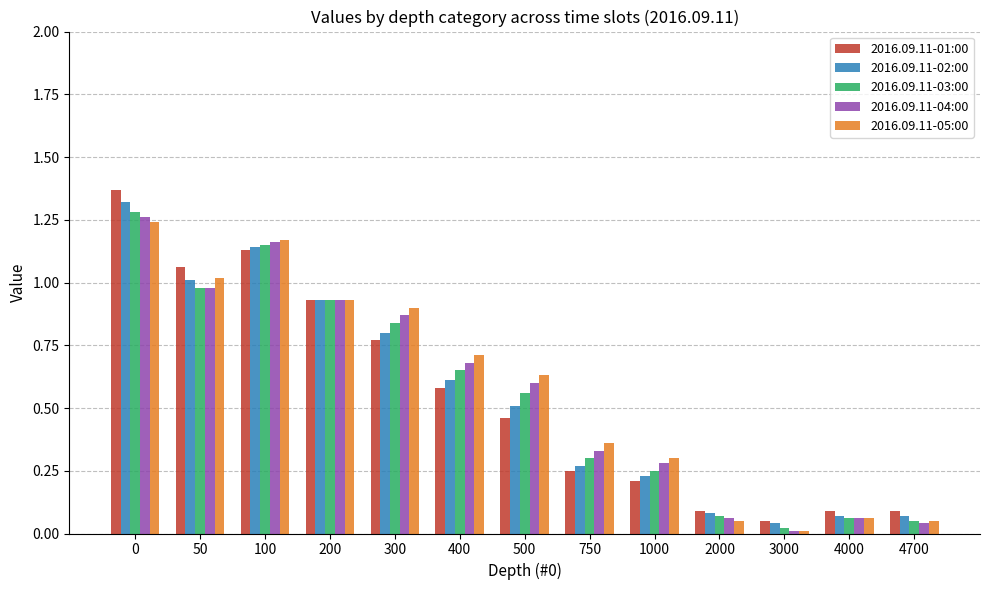

At how many categories does at least one series exceed 0?

13